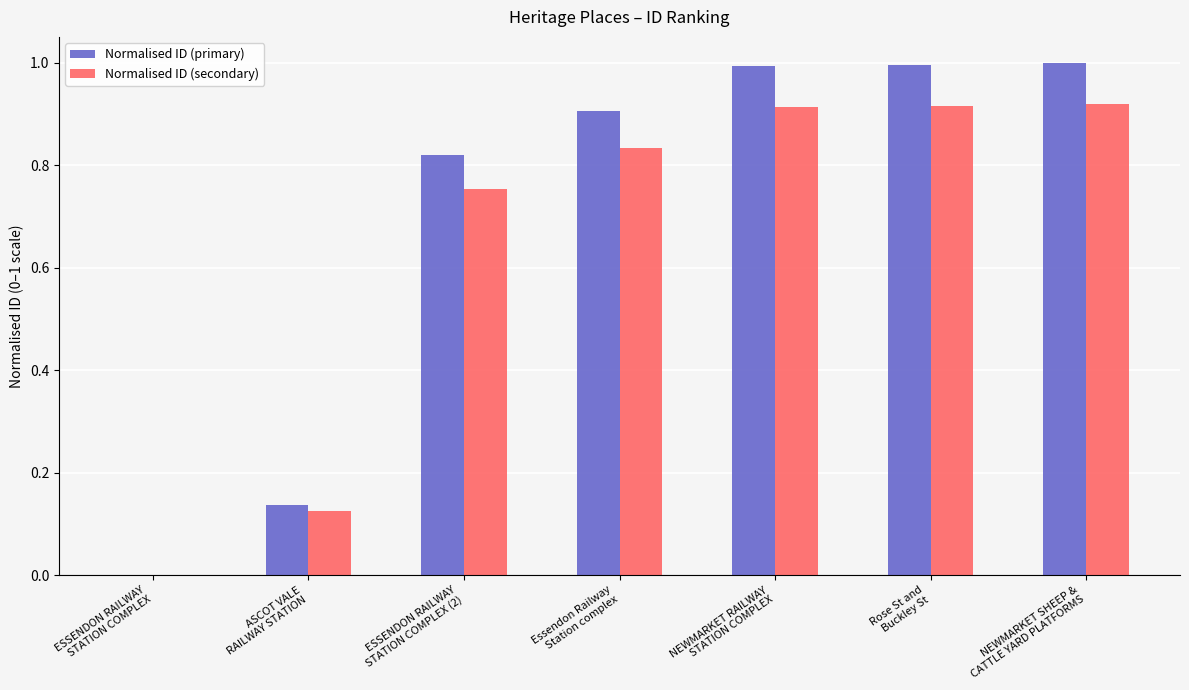

The Normalised ID (primary) series shows 1.4 at Rose St and
Buckley St. True or false?

False